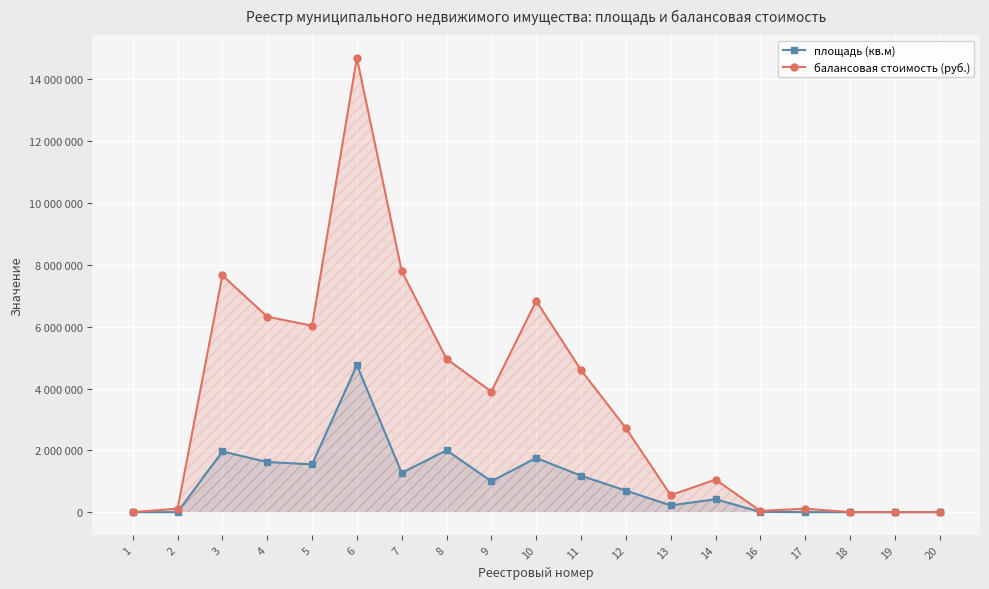

Count the number of data series in this chart.

2